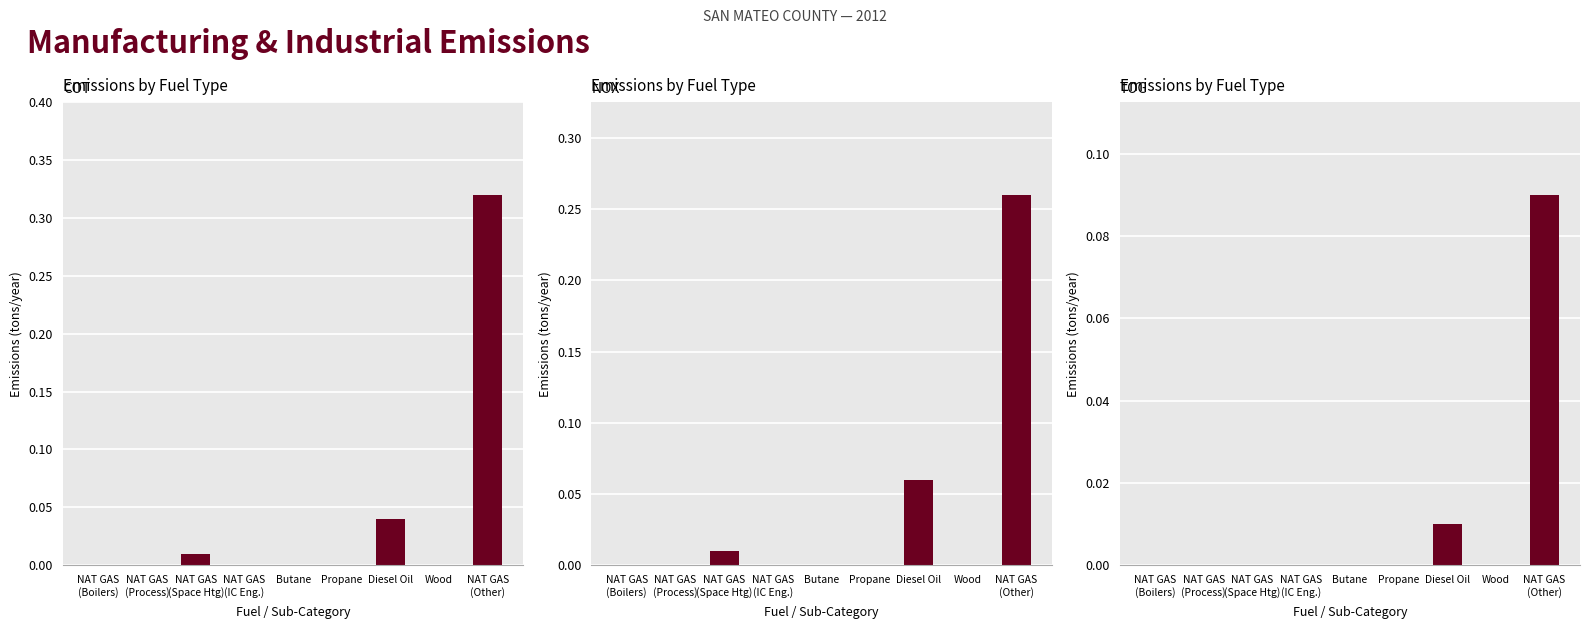

What are all the series names shown in the legend?

COT, NOX, TOG